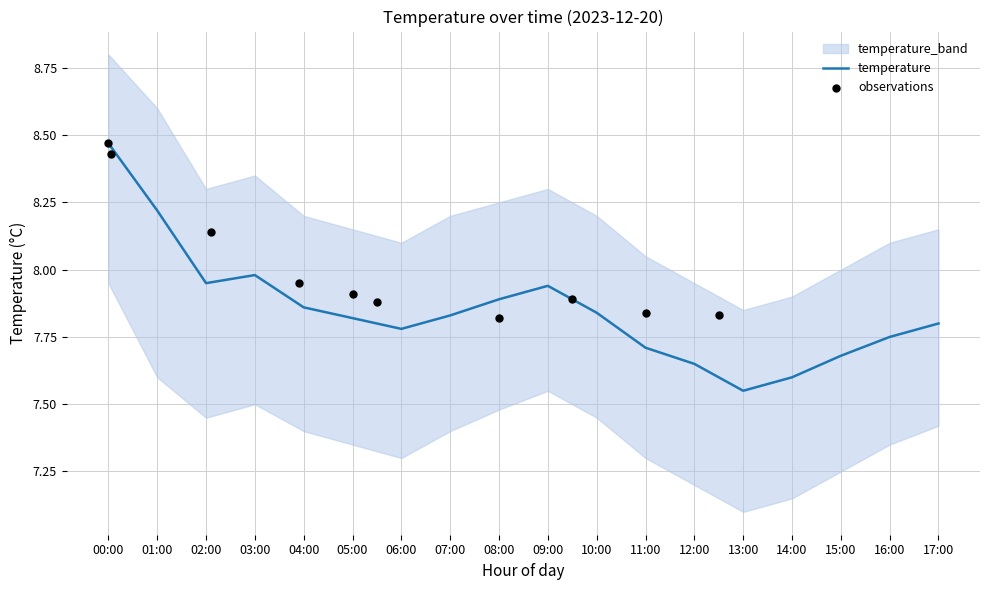

Is the value of temp_upper at 00:00 greater than the value of temp_lower at 12:00?

Yes